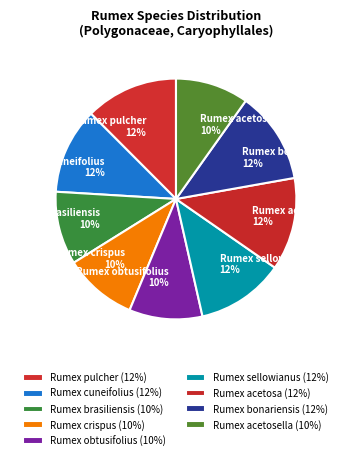

Is there a majority slice in this chart?

No